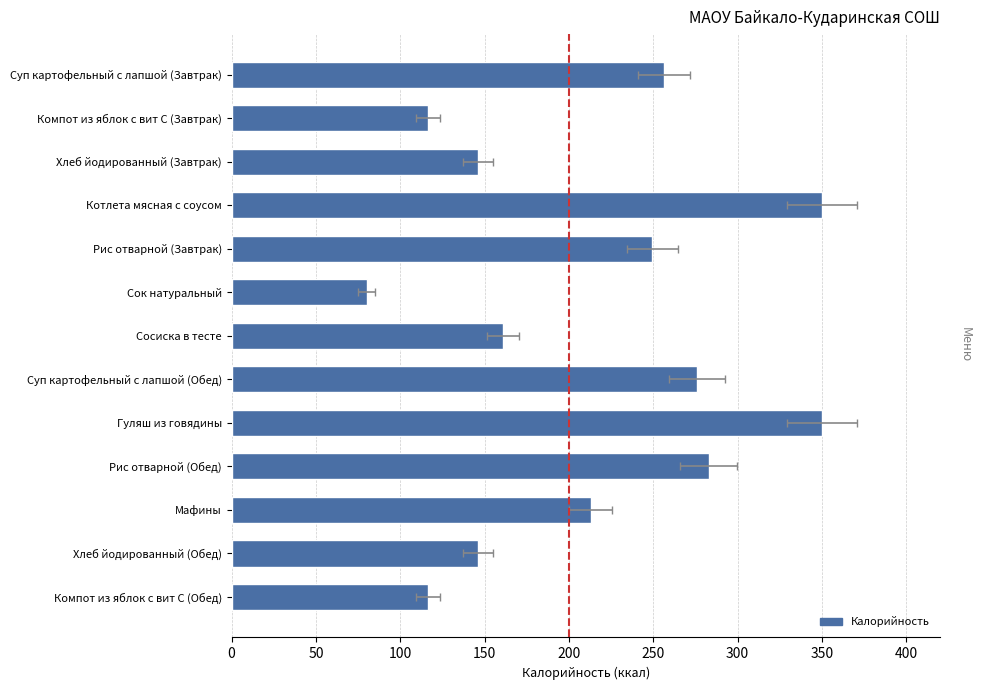

How many data points are above 213?

6